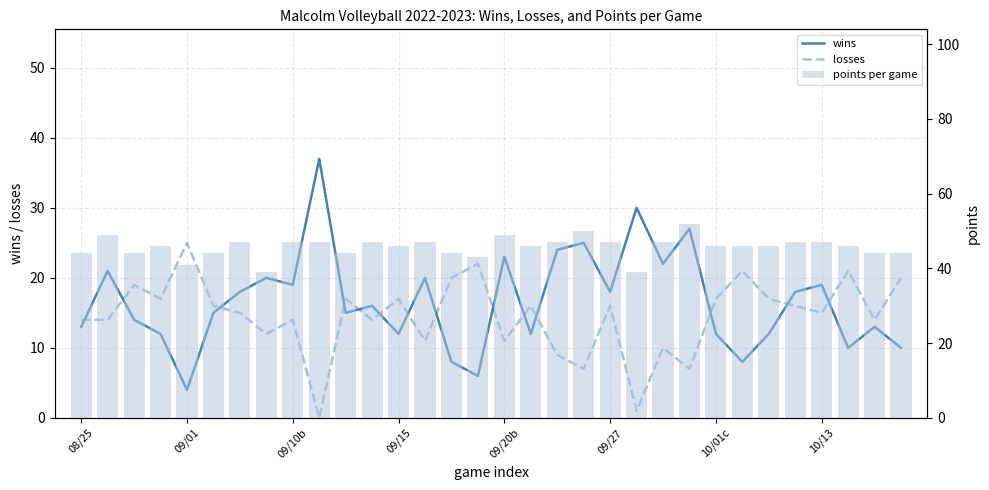

Reading left to right, transcribe all the data shown in this chart.

wins: 13	21	14	12	4	15	18	20	19	37	15	16	12	20	8	6	23	12	24	25	18	30	22	27	12	8	12	18	19	10	13	10
losses: 14	14	19	17	25	16	15	12	14	0	17	14	17	11	20	22	11	16	9	7	16	1	10	7	17	21	17	16	15	21	14	20
points per game: 44	49	44	46	41	44	47	39	47	47	44	47	46	47	44	43	49	46	47	50	47	39	47	52	46	46	46	47	47	46	44	44